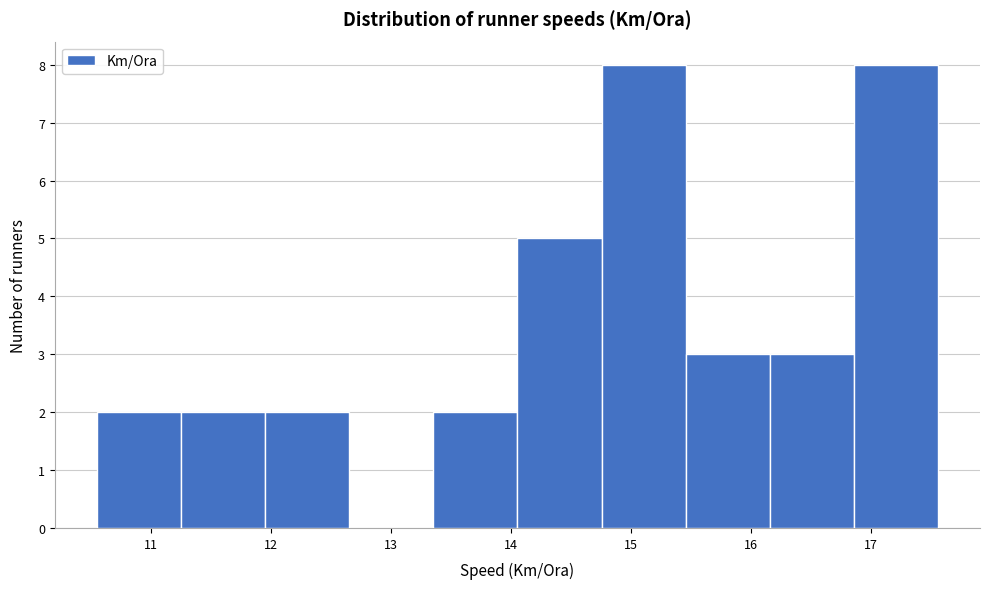

How tall is the bar that spans 11.2 to 11.9 on the x-axis? Neither the bar edges nor the heights are printed on the chart, so give them approximately, as read against the axes.

2